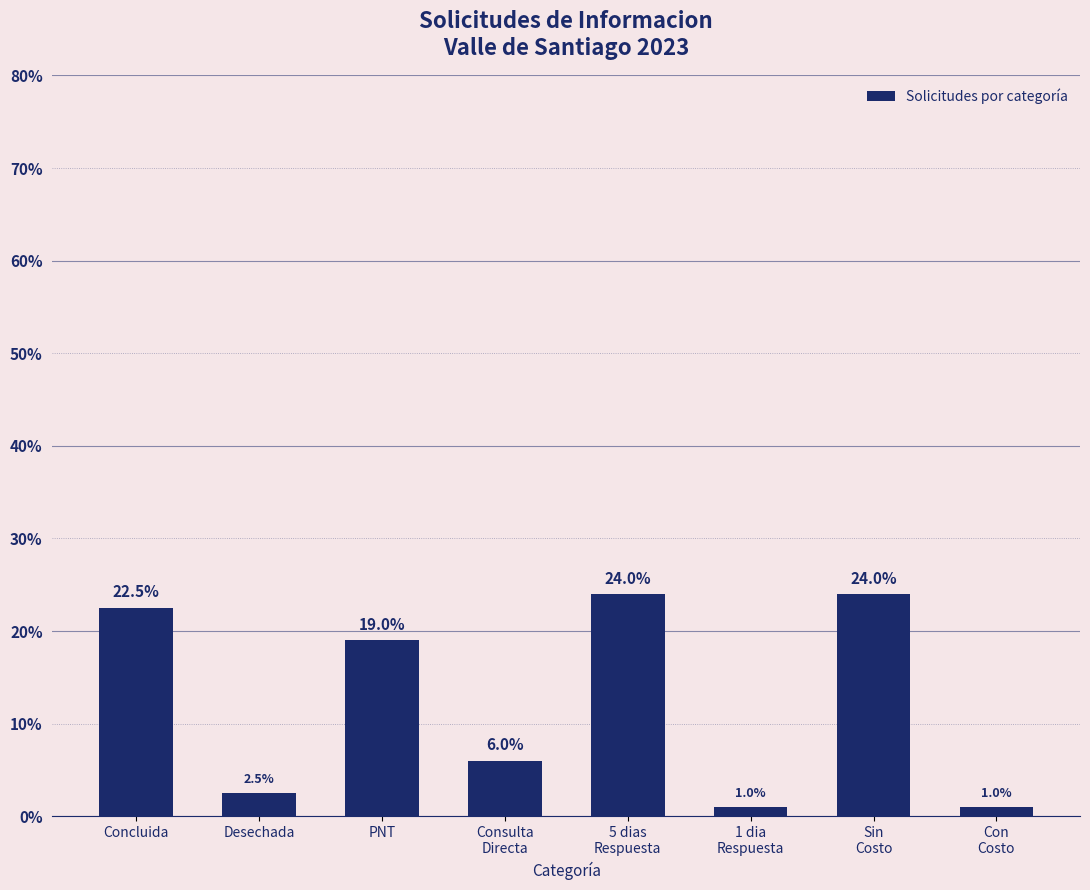

What is the label of the 7th bar from the left?

Sin
Costo